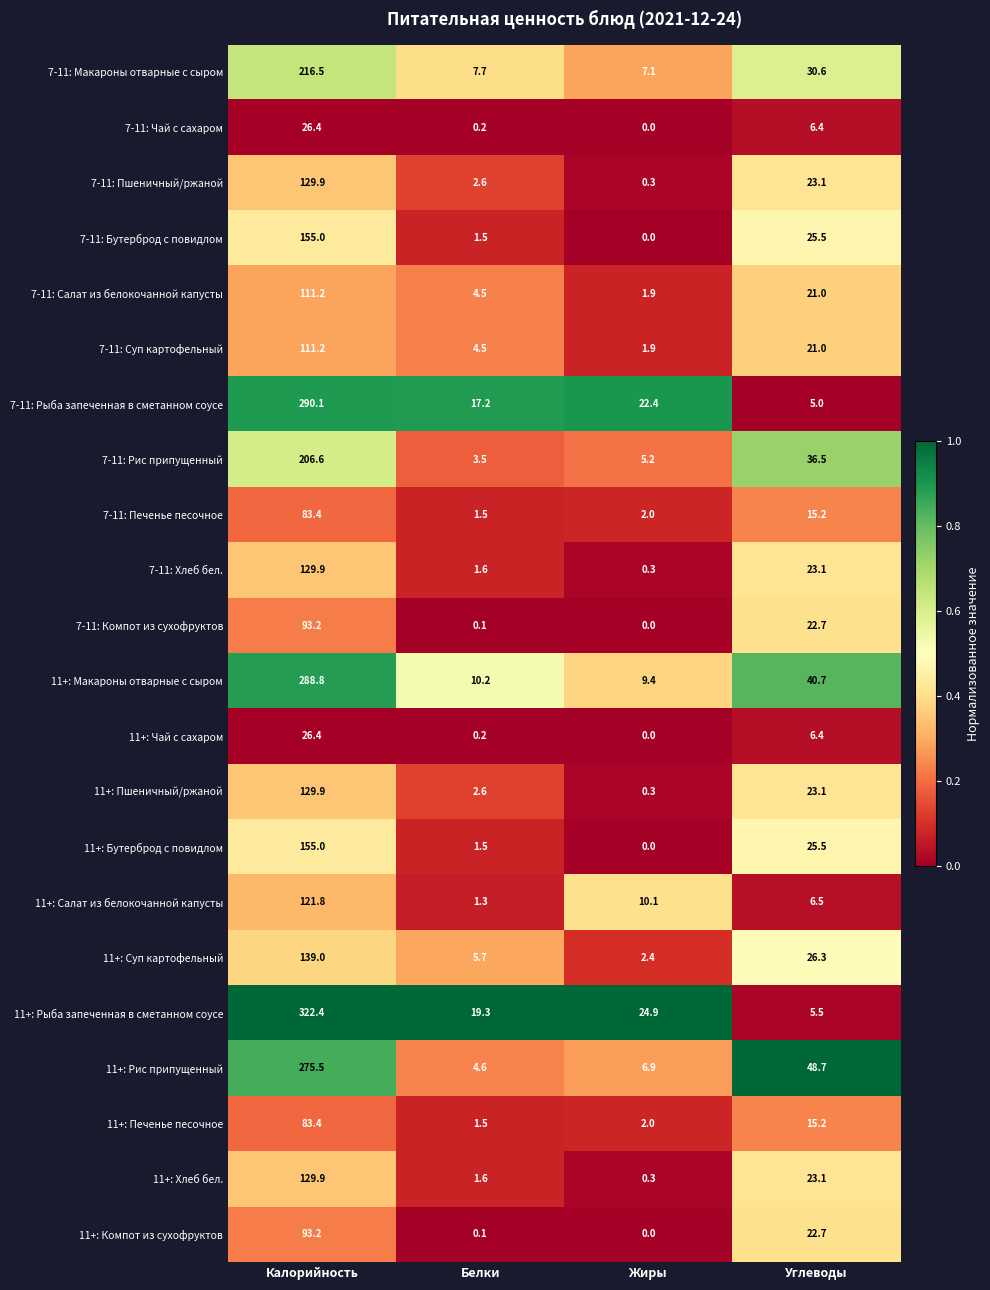

List the labels in order of 11+: Салат из белокочанной капусты value, smallest first.

Белки, Углеводы, Жиры, Калорийность